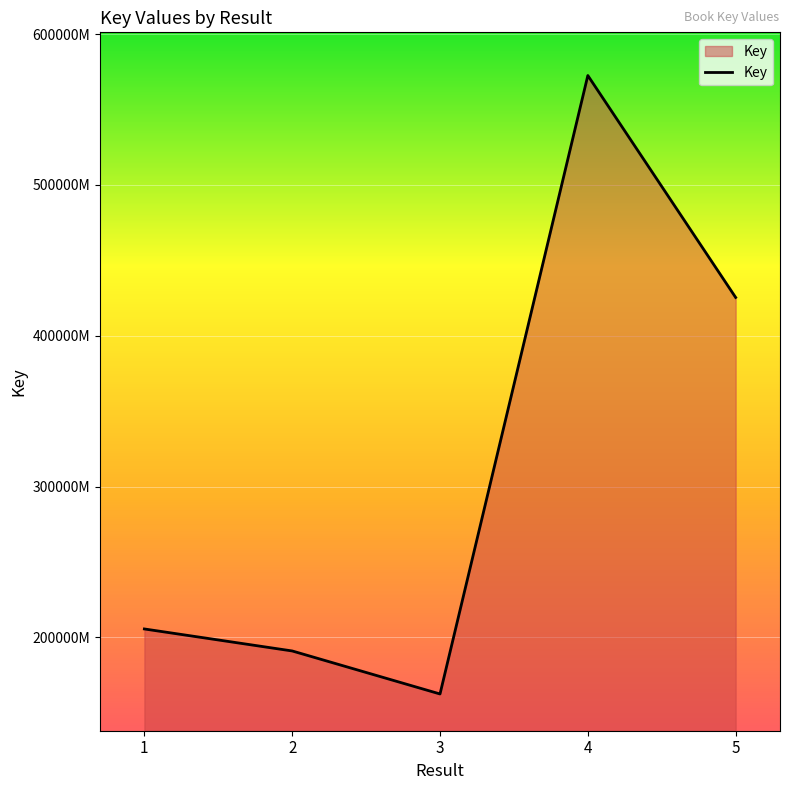

Is this an area chart (filled region under the line)?

Yes